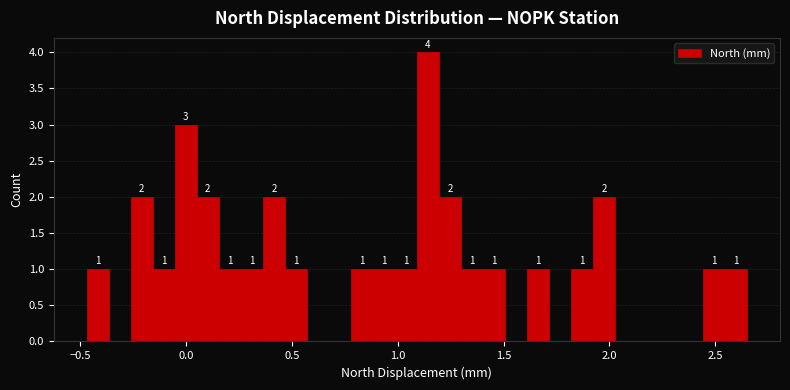

Read against the x-axis, roughly where is the centre of the tallest bar?

1.15